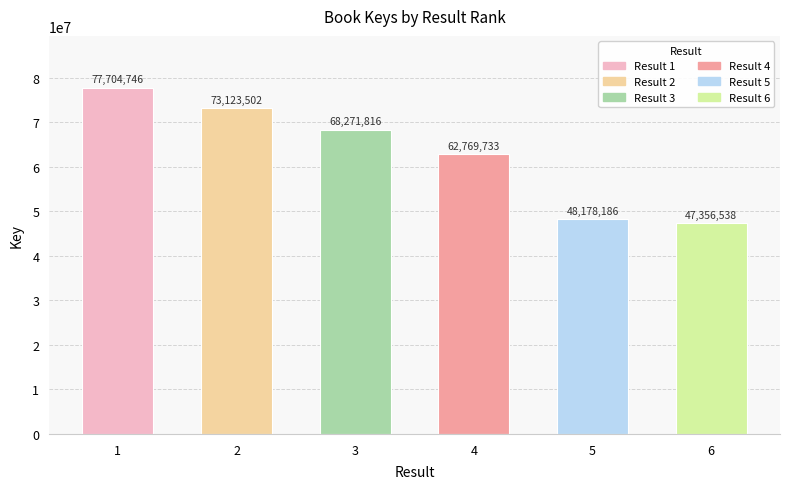

What is the value of the 1st bar from the left?

77704746